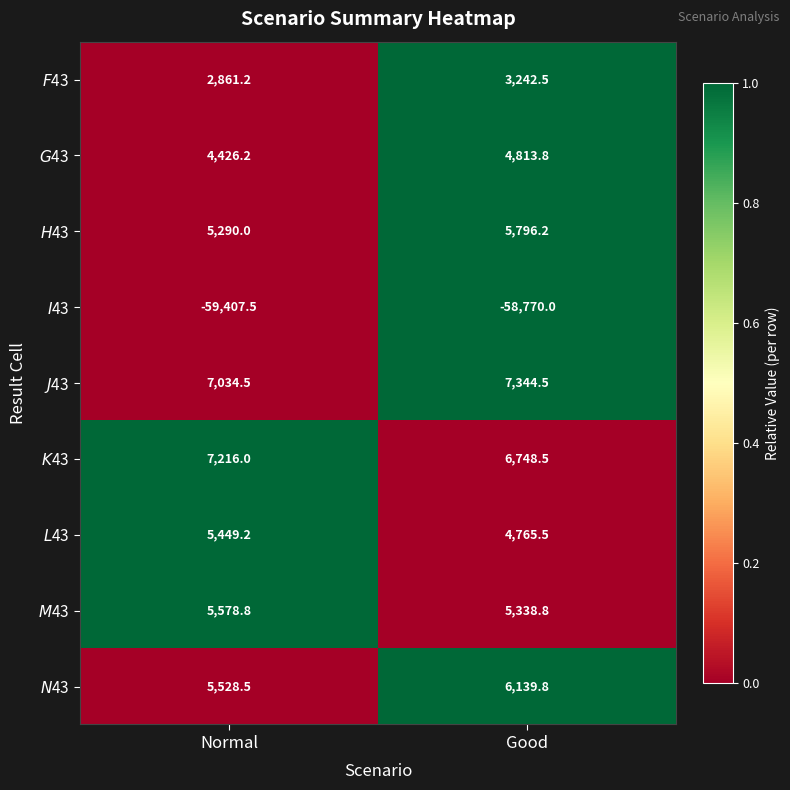

What is the difference between the highest and lowest values at Good?

66114.5